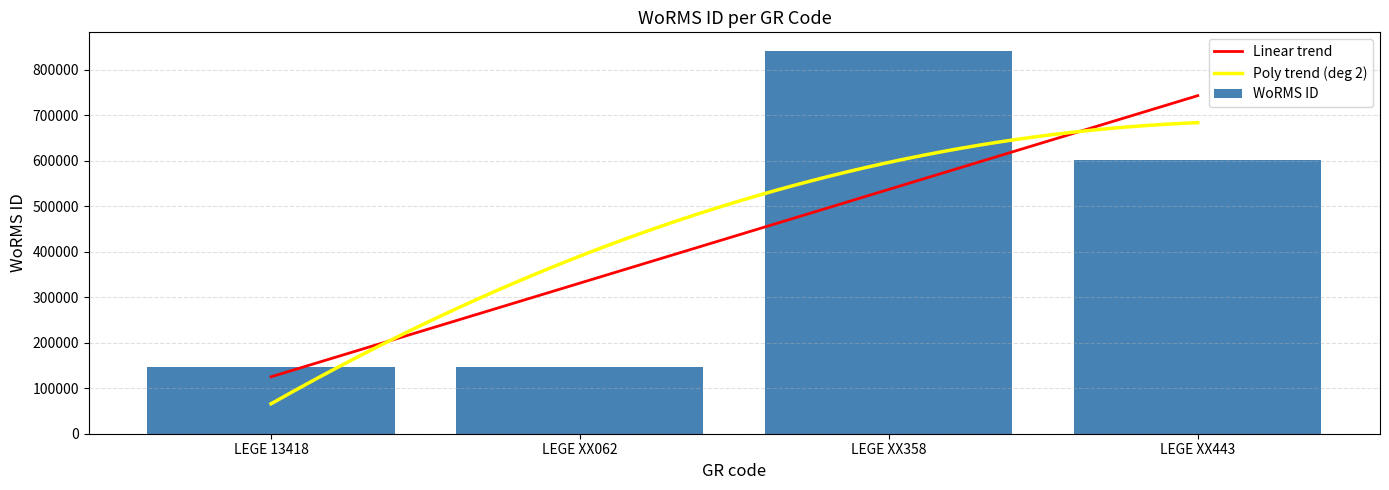

What is the greatest value displayed?

839906